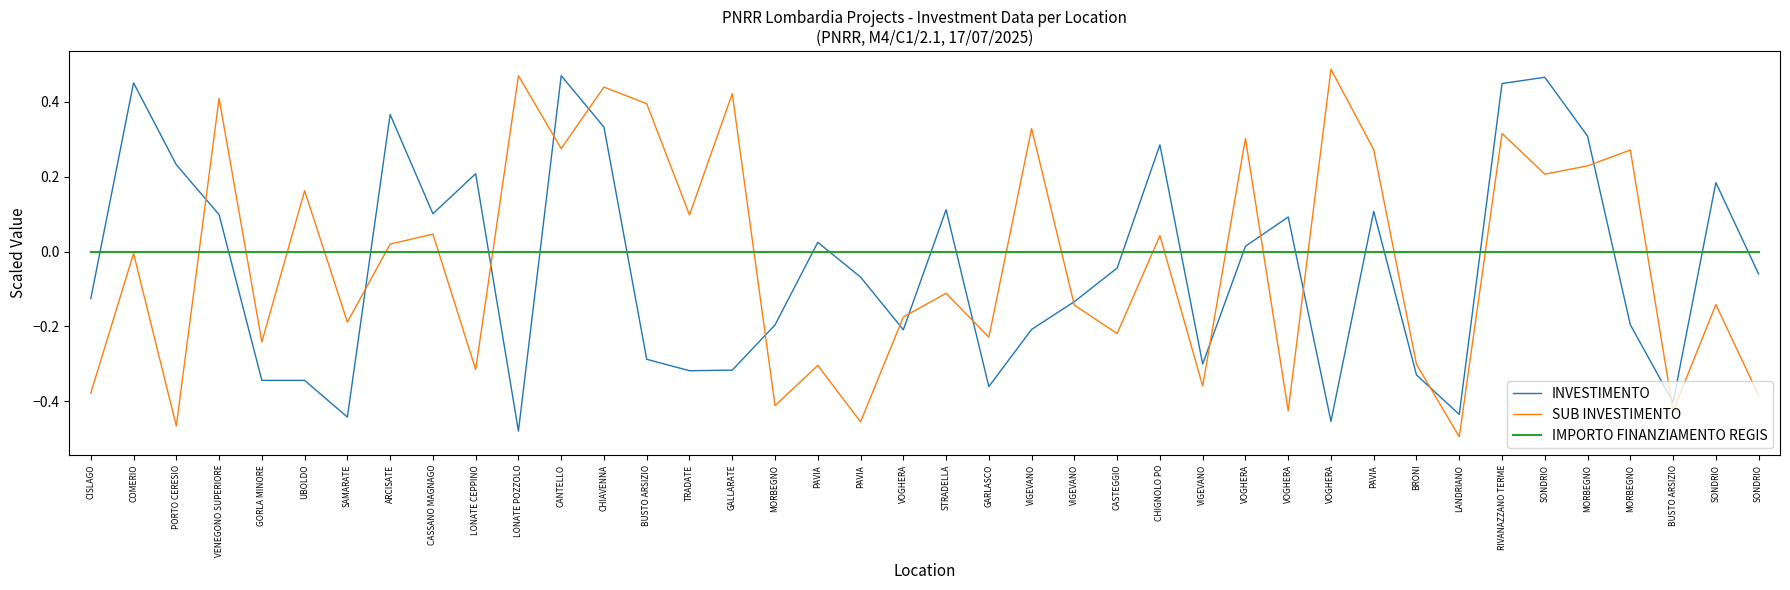

Reading left to right, what are all the values shown in this chart?

INVESTIMENTO: -0.1	0.5	0.2	0.1	-0.3	-0.3	-0.4	0.4	0.1	0.2	-0.5	0.5	0.3	-0.3	-0.3	-0.3	-0.2	0.0	-0.1	-0.2	0.1	-0.4	-0.2	-0.1	-0.0	0.3	-0.3	0.0	0.1	-0.5	0.1	-0.3	-0.4	0.4	0.5	0.3	-0.2	-0.4	0.2	-0.1
SUB INVESTIMENTO: -0.4	-0.0	-0.5	0.4	-0.2	0.2	-0.2	0.0	0.0	-0.3	0.5	0.3	0.4	0.4	0.1	0.4	-0.4	-0.3	-0.5	-0.2	-0.1	-0.2	0.3	-0.1	-0.2	0.0	-0.4	0.3	-0.4	0.5	0.3	-0.3	-0.5	0.3	0.2	0.2	0.3	-0.4	-0.1	-0.4
IMPORTO FINANZIAMENTO REGIS: 0.0	0.0	0.0	0.0	0.0	0.0	0.0	0.0	0.0	0.0	0.0	0.0	0.0	0.0	0.0	0.0	0.0	0.0	0.0	0.0	0.0	0.0	0.0	0.0	0.0	0.0	0.0	0.0	0.0	0.0	0.0	0.0	0.0	0.0	0.0	0.0	0.0	0.0	0.0	0.0